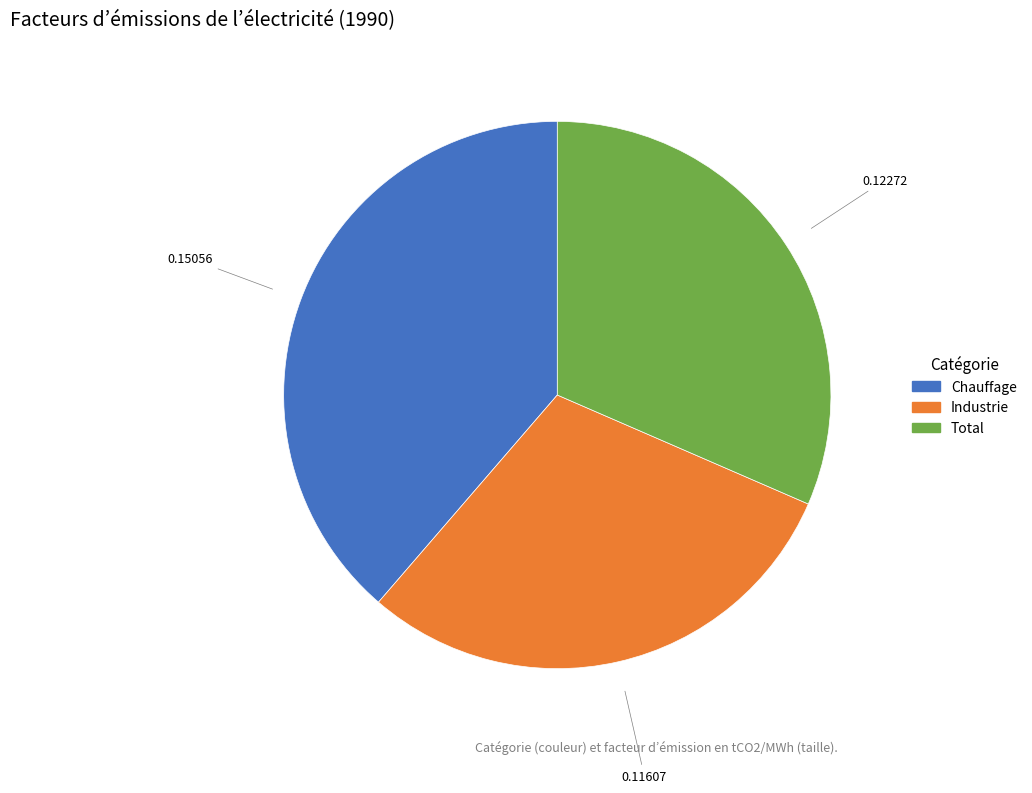

What is the smallest slice in the pie chart?

Industrie